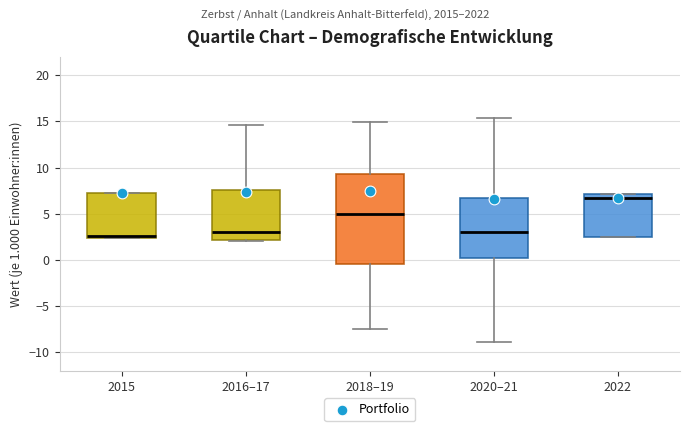

Reading left to right, transcribe this box plot: for each box, give where its median line is, the range the box spans, and where its two whiskers end, as read against the y-axis. The values are not printed on the chart, so give them approximately, as read against the axis.

2015: median 2.5 (just above the box's lower edge), box 2.5 to 7.0, whiskers 2.5 to 7.0
2016–17: median 3.0, box 2.0 to 7.5, whiskers 2.0 to 14.5
2018–19: median 5.0, box -0.5 to 9.5, whiskers -7.5 to 15.0
2020–21: median 3.0, box 0.5 to 7.0, whiskers -9.0 to 15.5
2022: median 6.5, box 2.5 to 7.0, whiskers 2.5 to 7.0